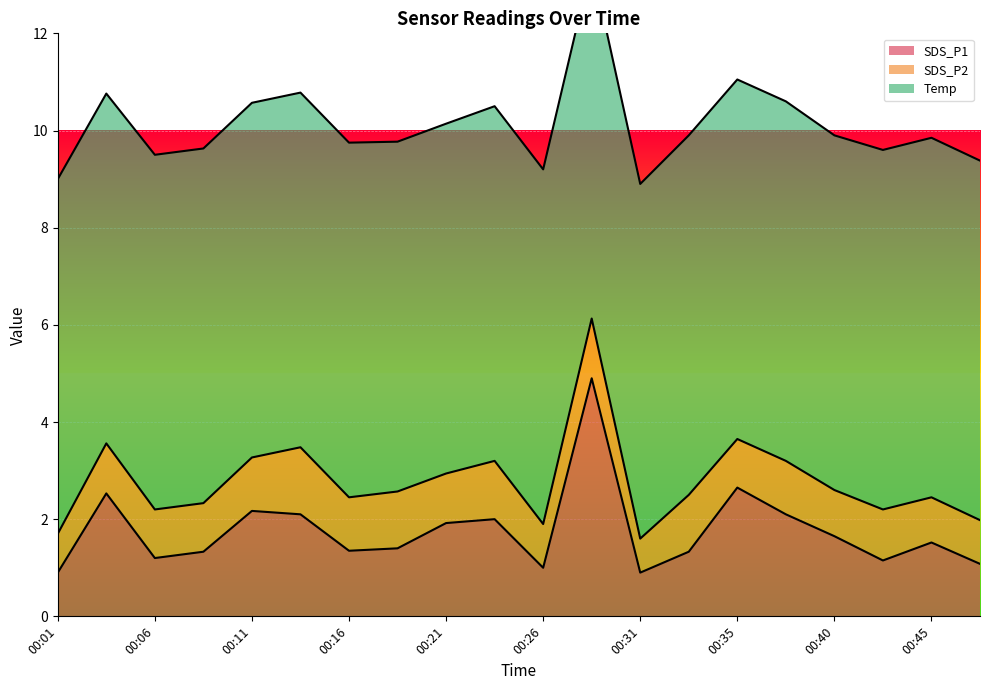

Which series has the largest total across all categories?

Temp